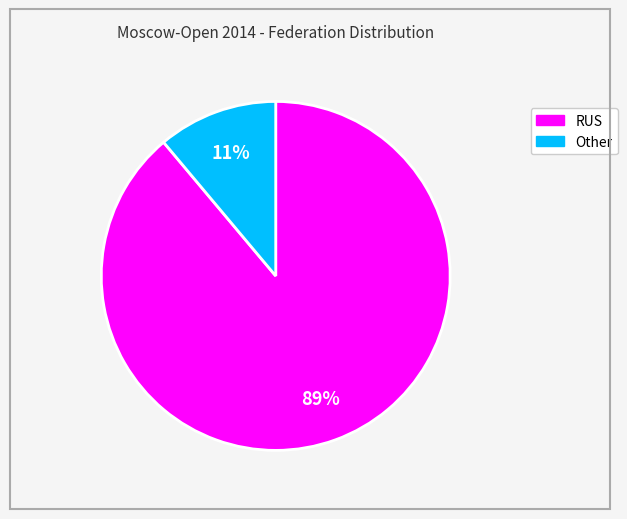

What is the ratio of the value at Other to the value at RUS?

0.1